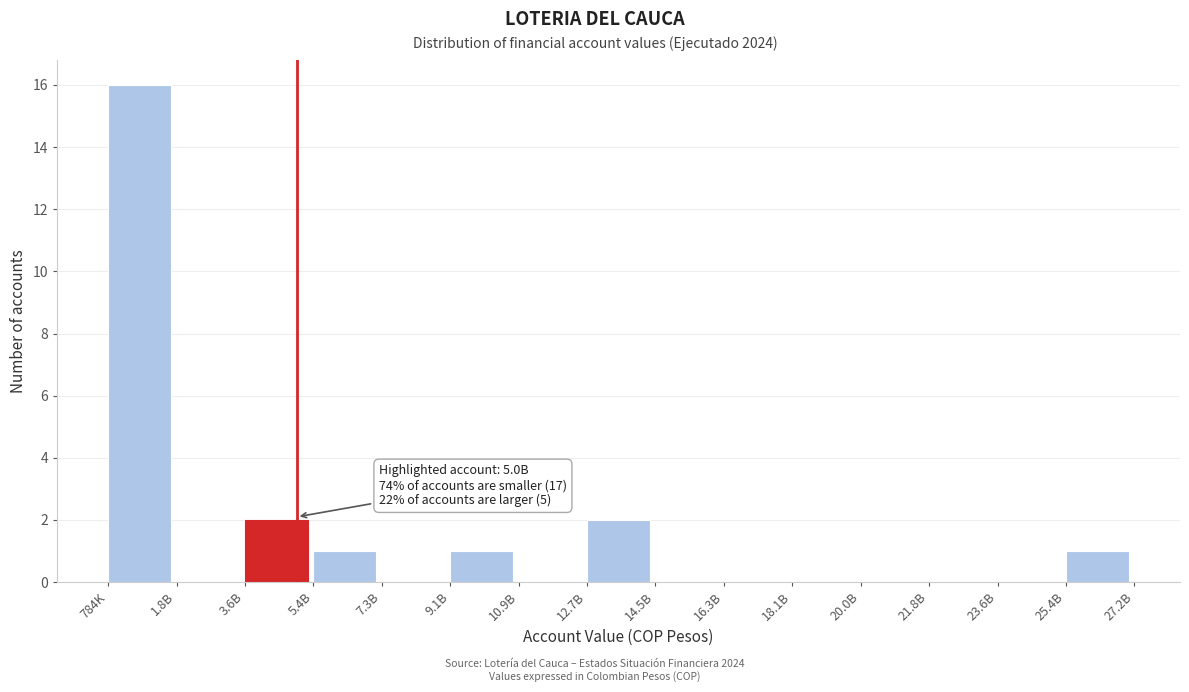

Reading left to right, list all the values displayed in this chart.

784K=16	1.8B=0	3.6B=2	5.4B=1	7.3B=0	9.1B=1	10.9B=0	12.7B=2	14.5B=0	16.3B=0	18.1B=0	20.0B=0	21.8B=0	23.6B=0	25.4B=1